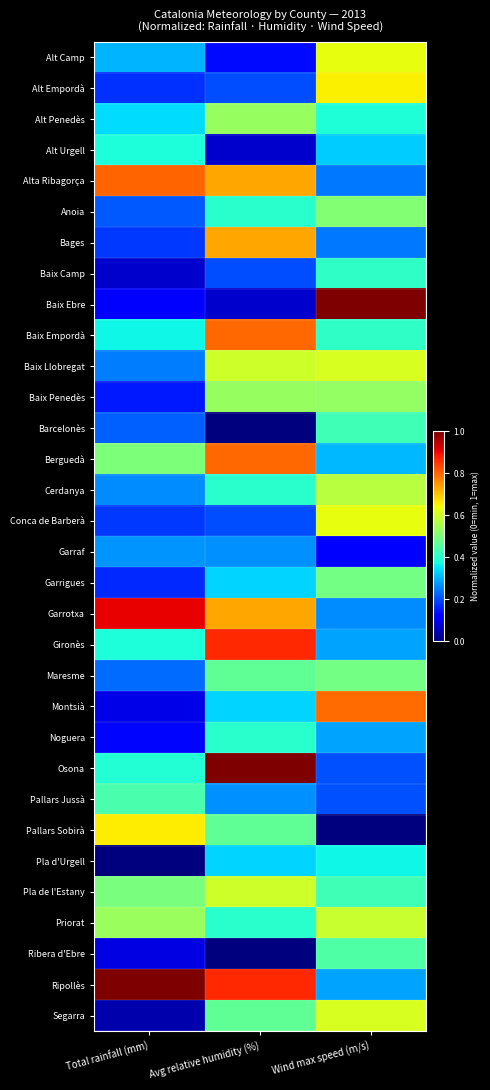

Reading left to right, list all the values displayed in this chart.

Alt Camp: Total rainfall (mm)=0.3	Avg relative humidity (%)=0.1	Wind max speed (m/s)=0.6
Alt Empordà: Total rainfall (mm)=0.2	Avg relative humidity (%)=0.2	Wind max speed (m/s)=0.7
Alt Penedès: Total rainfall (mm)=0.3	Avg relative humidity (%)=0.5	Wind max speed (m/s)=0.4
Alt Urgell: Total rainfall (mm)=0.4	Avg relative humidity (%)=0.1	Wind max speed (m/s)=0.3
Alta Ribagorça: Total rainfall (mm)=0.8	Avg relative humidity (%)=0.7	Wind max speed (m/s)=0.2
Anoia: Total rainfall (mm)=0.2	Avg relative humidity (%)=0.4	Wind max speed (m/s)=0.5
Bages: Total rainfall (mm)=0.2	Avg relative humidity (%)=0.7	Wind max speed (m/s)=0.2
Baix Camp: Total rainfall (mm)=0.1	Avg relative humidity (%)=0.2	Wind max speed (m/s)=0.4
Baix Ebre: Total rainfall (mm)=0.1	Avg relative humidity (%)=0.1	Wind max speed (m/s)=1.0
Baix Empordà: Total rainfall (mm)=0.4	Avg relative humidity (%)=0.8	Wind max speed (m/s)=0.4
Baix Llobregat: Total rainfall (mm)=0.2	Avg relative humidity (%)=0.6	Wind max speed (m/s)=0.6
Baix Penedès: Total rainfall (mm)=0.2	Avg relative humidity (%)=0.5	Wind max speed (m/s)=0.5
Barcelonès: Total rainfall (mm)=0.2	Avg relative humidity (%)=0.0	Wind max speed (m/s)=0.4
Berguedà: Total rainfall (mm)=0.5	Avg relative humidity (%)=0.8	Wind max speed (m/s)=0.3
Cerdanya: Total rainfall (mm)=0.3	Avg relative humidity (%)=0.4	Wind max speed (m/s)=0.6
Conca de Barberà: Total rainfall (mm)=0.2	Avg relative humidity (%)=0.2	Wind max speed (m/s)=0.6
Garraf: Total rainfall (mm)=0.3	Avg relative humidity (%)=0.3	Wind max speed (m/s)=0.1
Garrigues: Total rainfall (mm)=0.2	Avg relative humidity (%)=0.3	Wind max speed (m/s)=0.5
Garrotxa: Total rainfall (mm)=0.9	Avg relative humidity (%)=0.7	Wind max speed (m/s)=0.3
Gironès: Total rainfall (mm)=0.4	Avg relative humidity (%)=0.9	Wind max speed (m/s)=0.3
Maresme: Total rainfall (mm)=0.2	Avg relative humidity (%)=0.5	Wind max speed (m/s)=0.5
Montsià: Total rainfall (mm)=0.1	Avg relative humidity (%)=0.3	Wind max speed (m/s)=0.8
Noguera: Total rainfall (mm)=0.1	Avg relative humidity (%)=0.4	Wind max speed (m/s)=0.3
Osona: Total rainfall (mm)=0.4	Avg relative humidity (%)=1.0	Wind max speed (m/s)=0.2
Pallars Jussà: Total rainfall (mm)=0.4	Avg relative humidity (%)=0.3	Wind max speed (m/s)=0.2
Pallars Sobirà: Total rainfall (mm)=0.7	Avg relative humidity (%)=0.5	Wind max speed (m/s)=0.0
Pla d'Urgell: Total rainfall (mm)=0.0	Avg relative humidity (%)=0.3	Wind max speed (m/s)=0.4
Pla de l'Estany: Total rainfall (mm)=0.5	Avg relative humidity (%)=0.6	Wind max speed (m/s)=0.4
Priorat: Total rainfall (mm)=0.5	Avg relative humidity (%)=0.4	Wind max speed (m/s)=0.6
Ribera d'Ebre: Total rainfall (mm)=0.1	Avg relative humidity (%)=0.0	Wind max speed (m/s)=0.4
Ripollès: Total rainfall (mm)=1.0	Avg relative humidity (%)=0.9	Wind max speed (m/s)=0.3
Segarra: Total rainfall (mm)=0.0	Avg relative humidity (%)=0.5	Wind max speed (m/s)=0.6